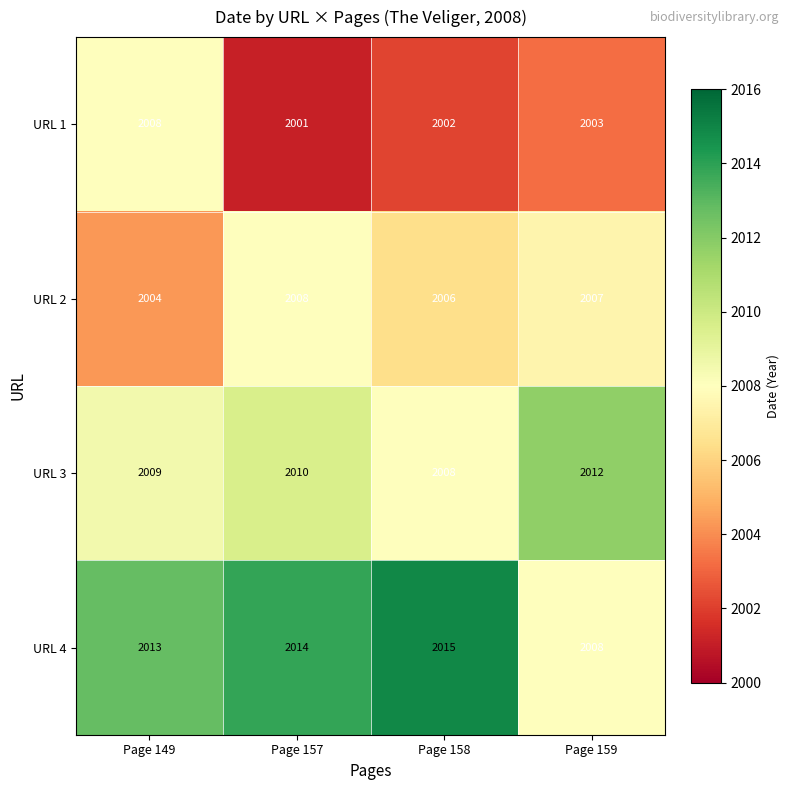

At Page 158, list the series in order from largest to smallest.

URL 4, URL 3, URL 2, URL 1